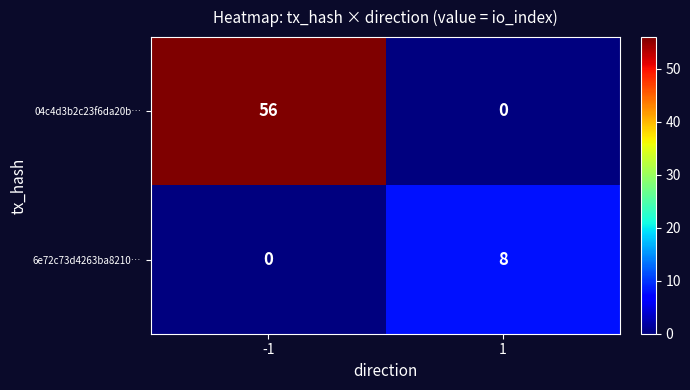

Which series has the widest spread of values?

04c4d3b2c23f6da20b…